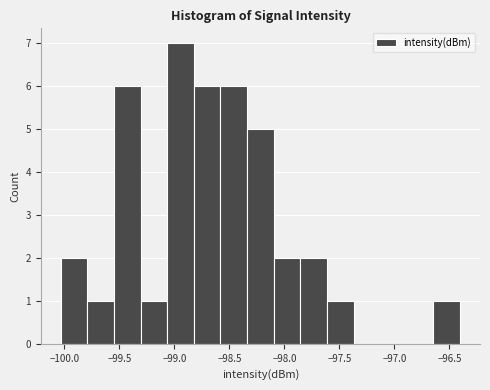

Which range on the x-axis has the tallest bar?

-99.05 to -98.80